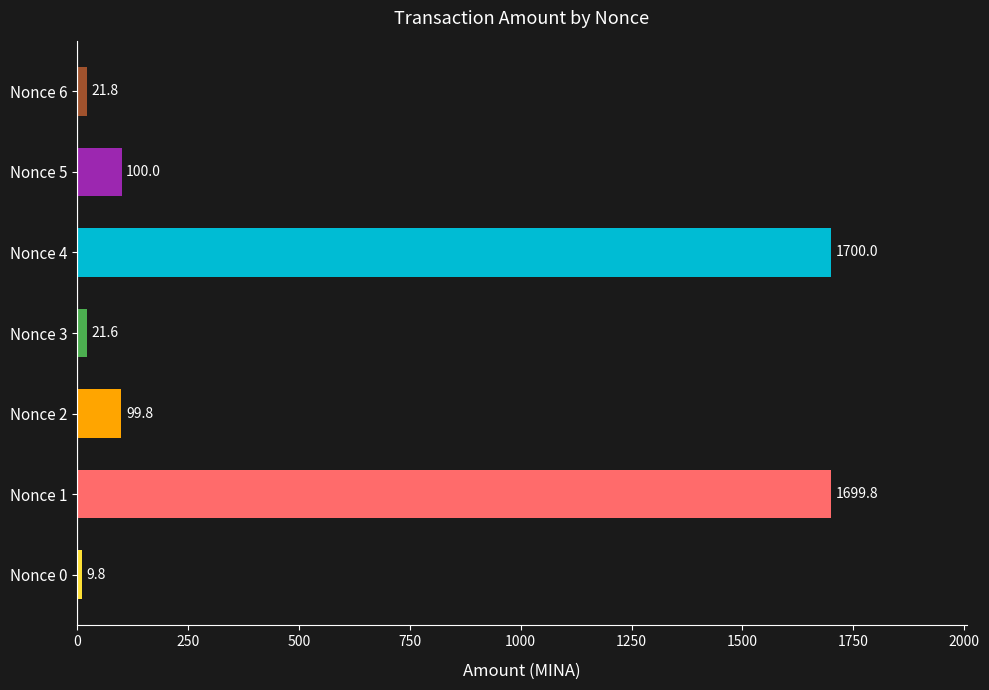

List the labels in order of value, smallest first.

Nonce 0, Nonce 3, Nonce 6, Nonce 2, Nonce 5, Nonce 1, Nonce 4